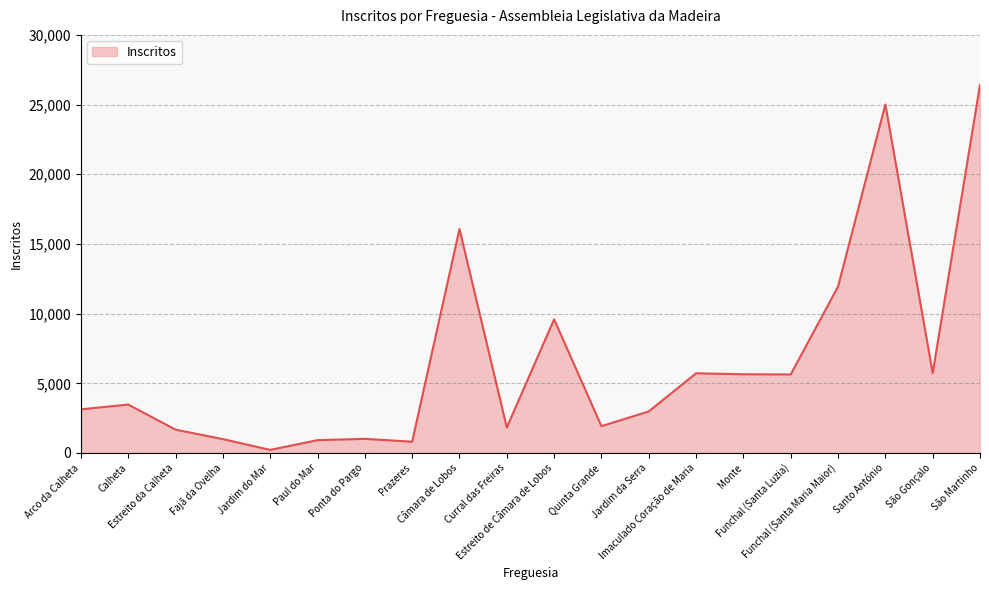

How many interior local peaks (higher than both neighbors) does the data have?

6